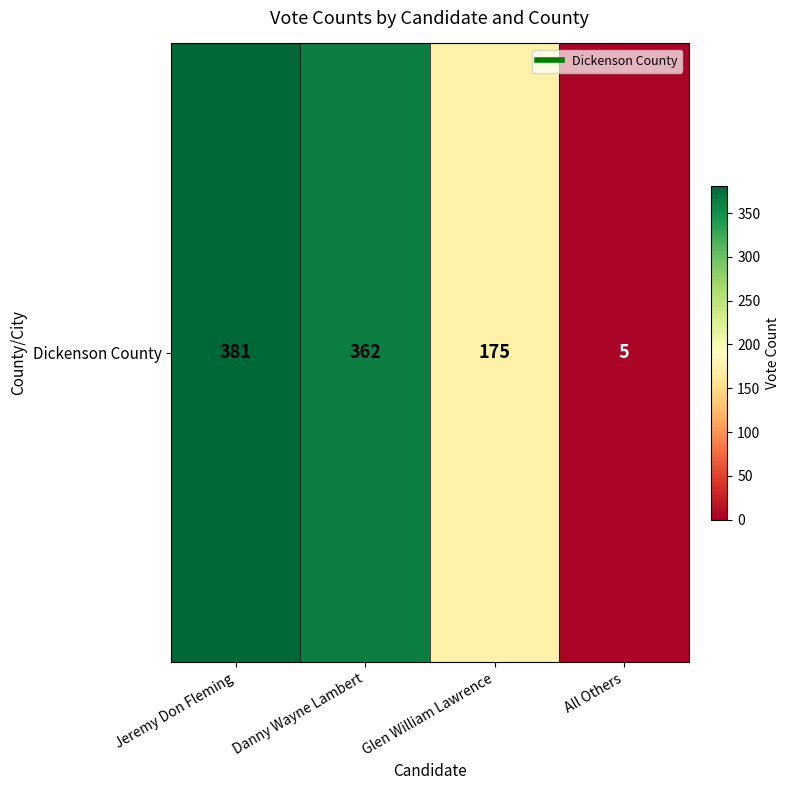

What is the difference between the maximum and minimum values?

376